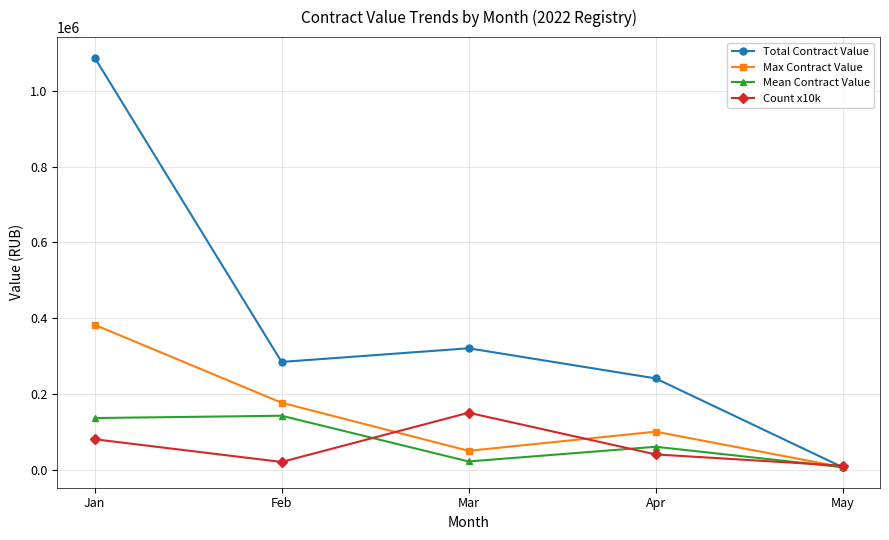

Reading left to right, what are all the values shown in this chart?

Total Contract Value: Jan=1087546.9	Feb=284085.5	Mar=320138.1	Apr=240618.0	May=6084.0
Max Contract Value: Jan=382140.0	Feb=176400.0	Mar=49384.8	Apr=99993.0	May=6084.0
Mean Contract Value: Jan=135943.4	Feb=142042.8	Mar=21342.5	Apr=60154.5	May=6084.0
Count x10k: Jan=80000.0	Feb=20000.0	Mar=150000.0	Apr=40000.0	May=10000.0